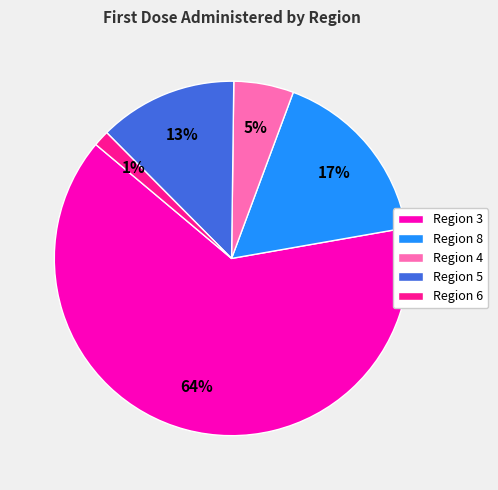

Rank the categories by value from lowest to highest.

Region 6, Region 4, Region 5, Region 8, Region 3